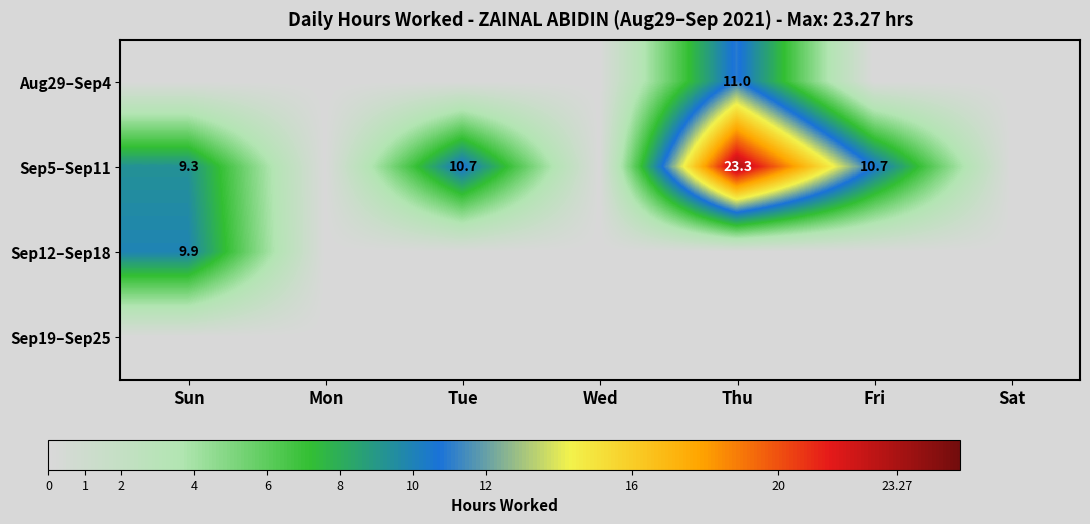

True or false: Sep5–Sep11 has a value of 14.1 at Fri.

False